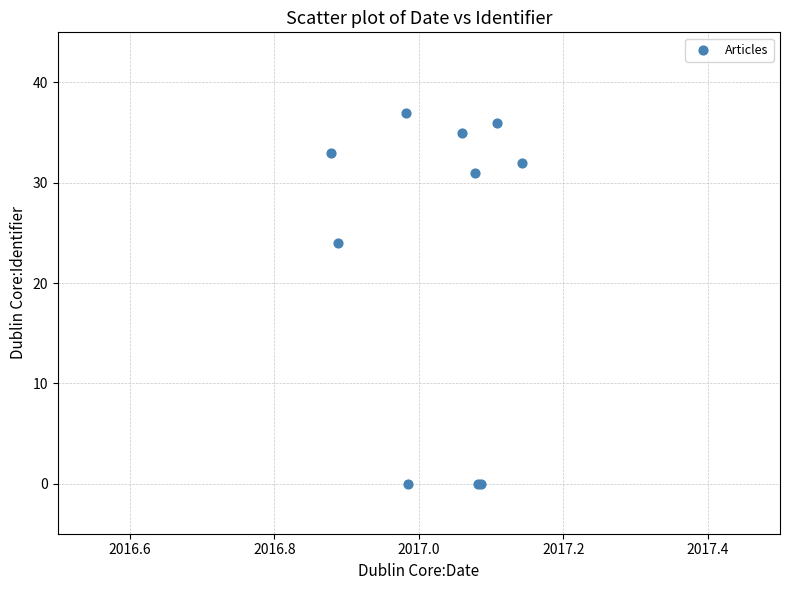

What Y value in the scatter plot is closest to 18?

24